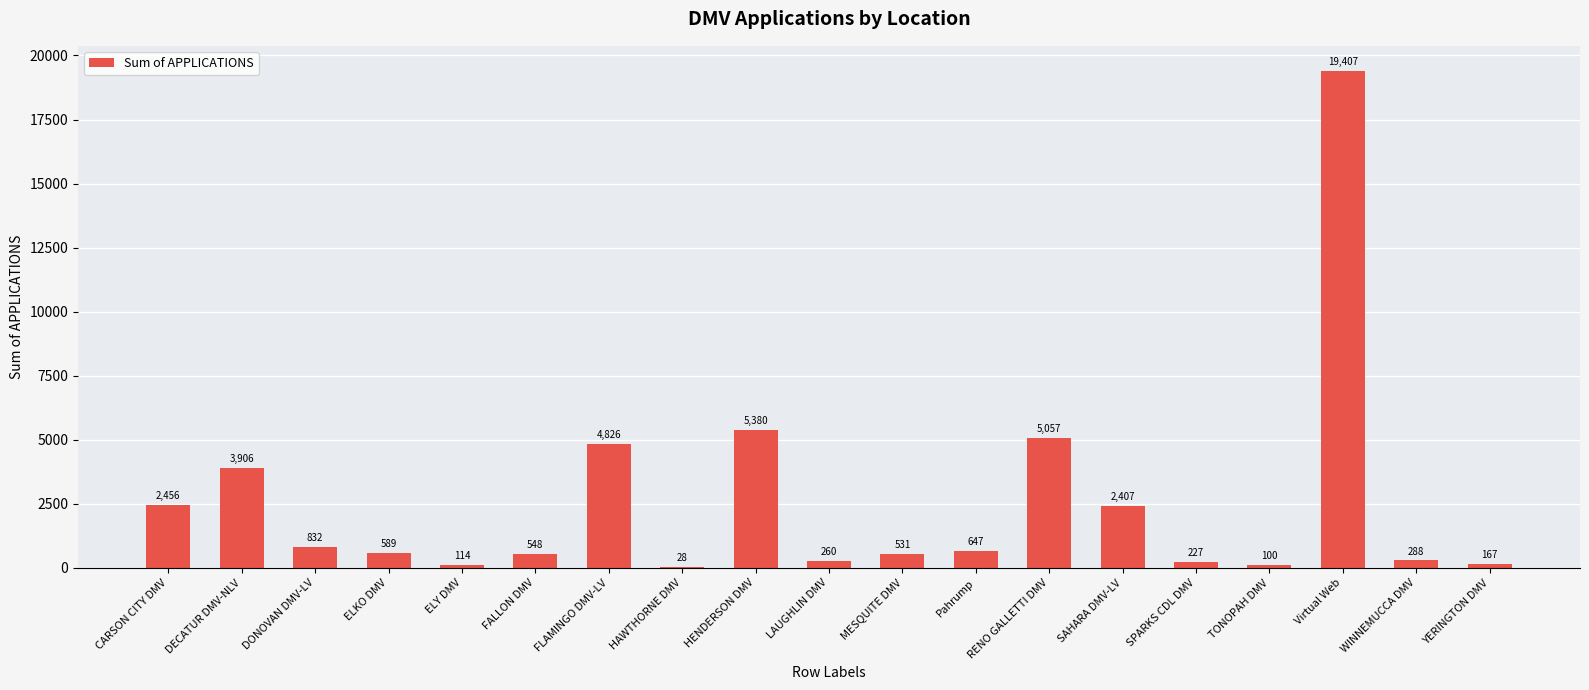

True or false: the data shows 3960 at SAHARA DMV-LV.

False